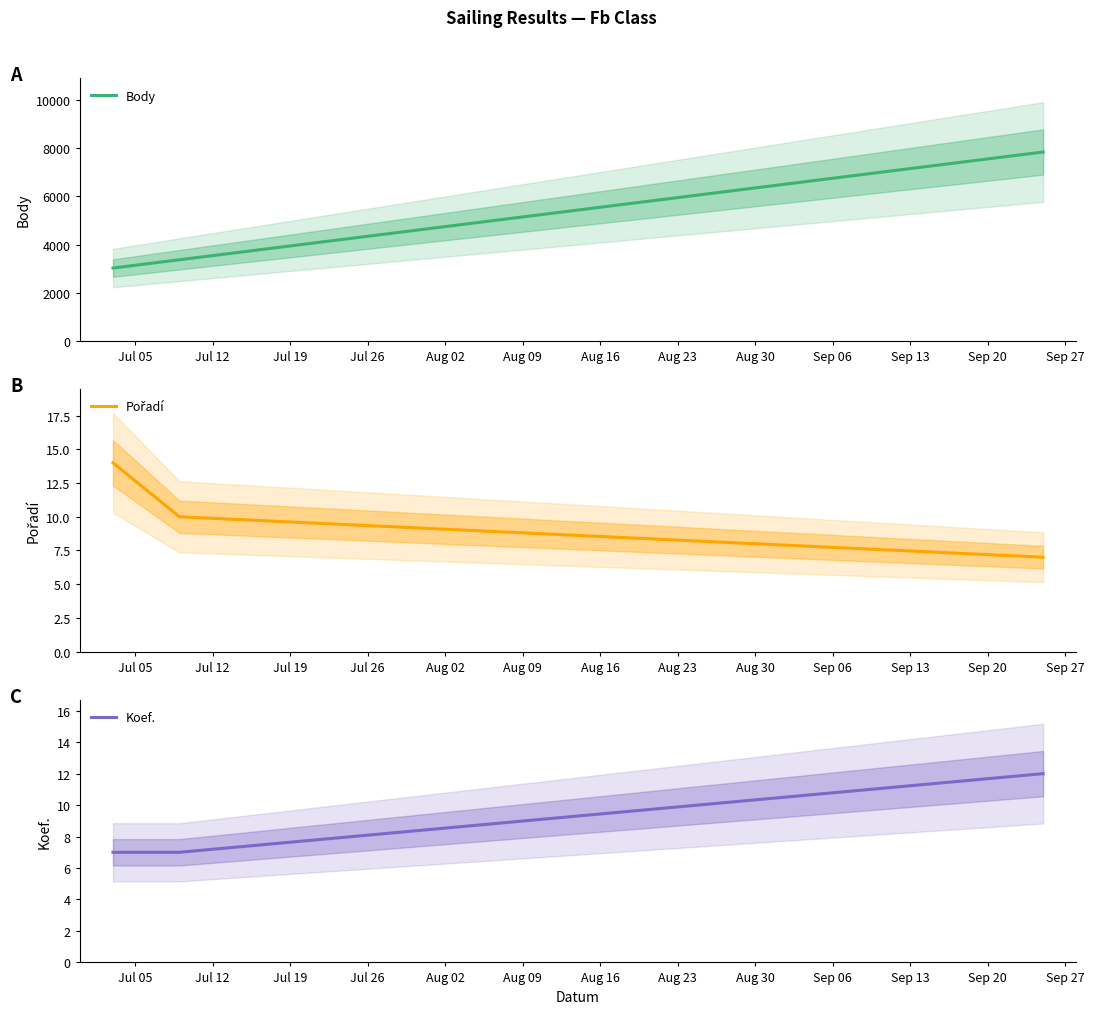

At Jul 05, list the series in order from smallest to largest.

Koef., Pořadí, Body